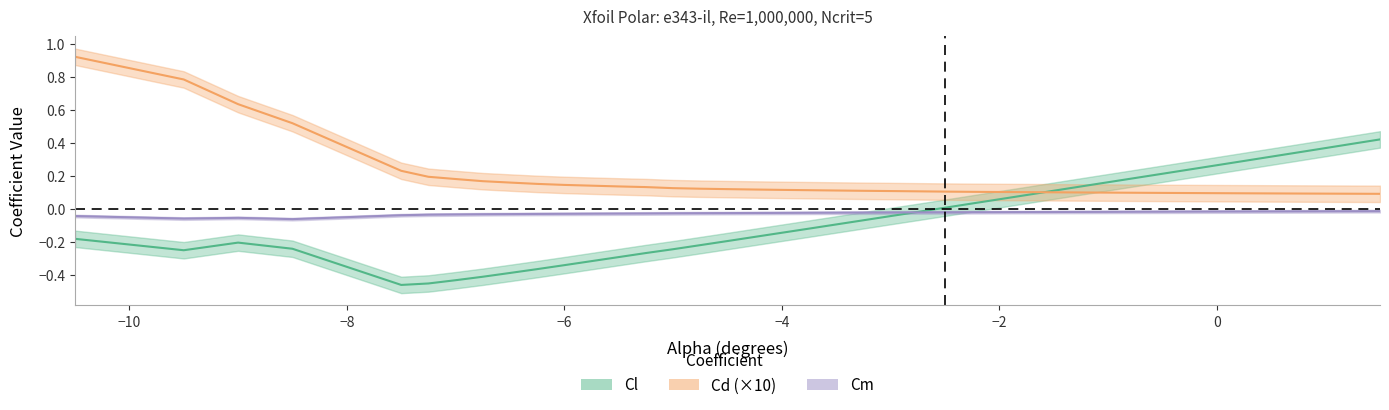

What is the difference between the maximum and second lowest values in the Cd (×10) series?

0.8